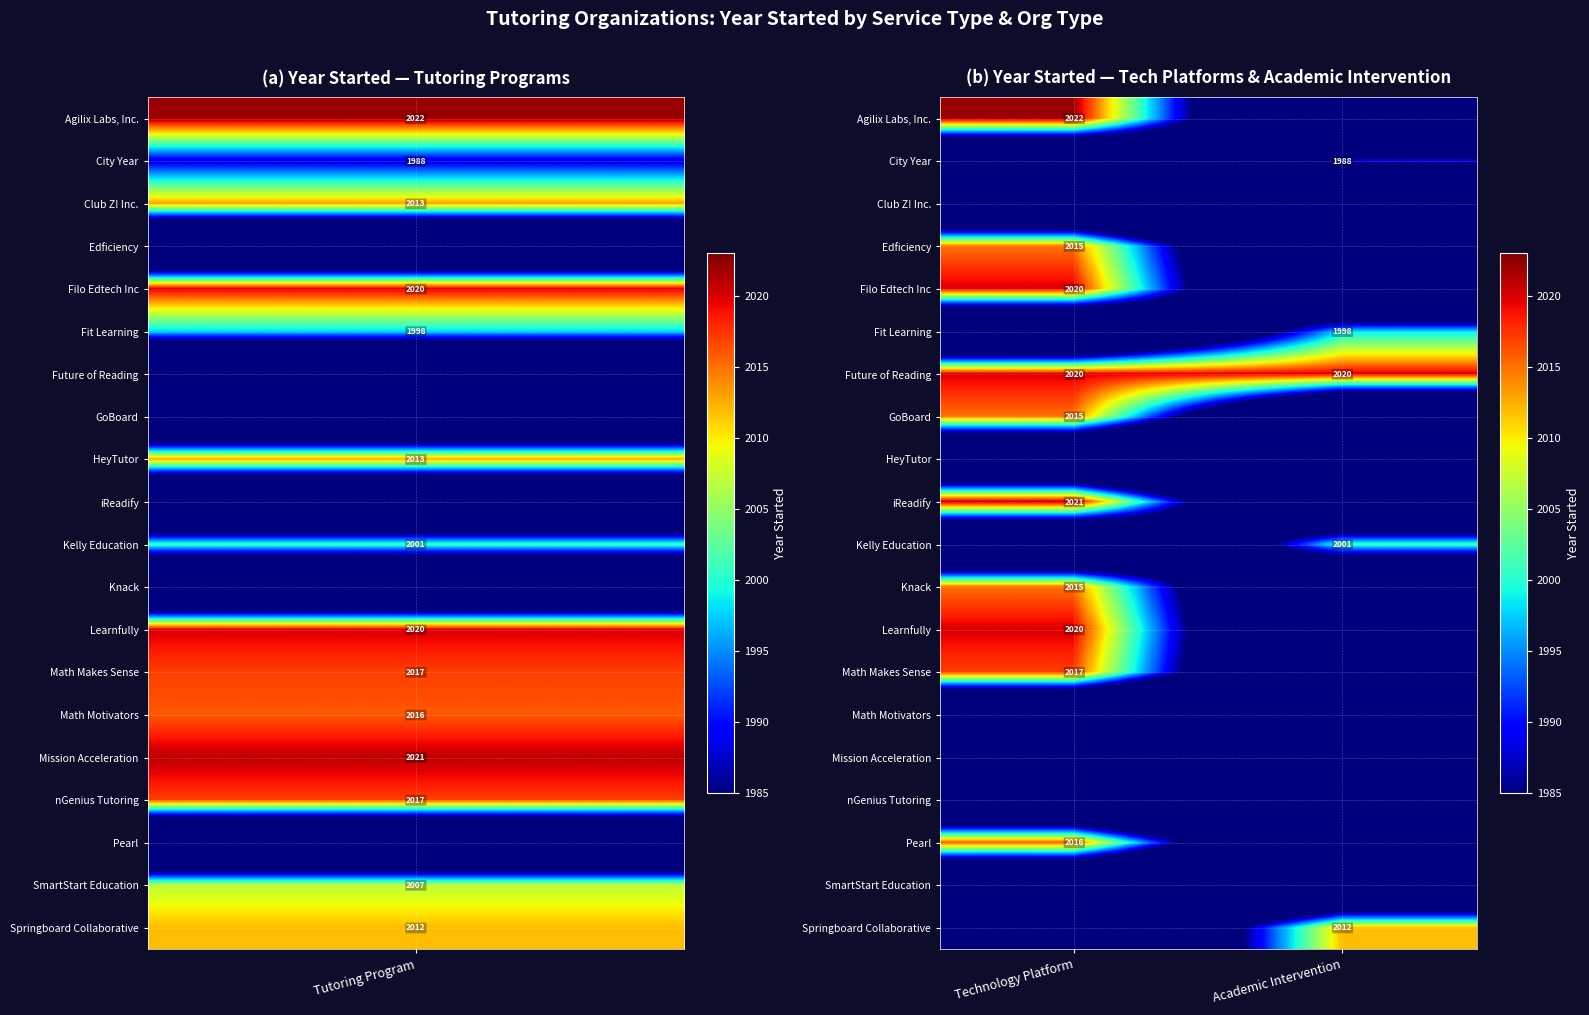

Is it true that Filo Edtech Inc equals 2020 at Technology Platform?

True